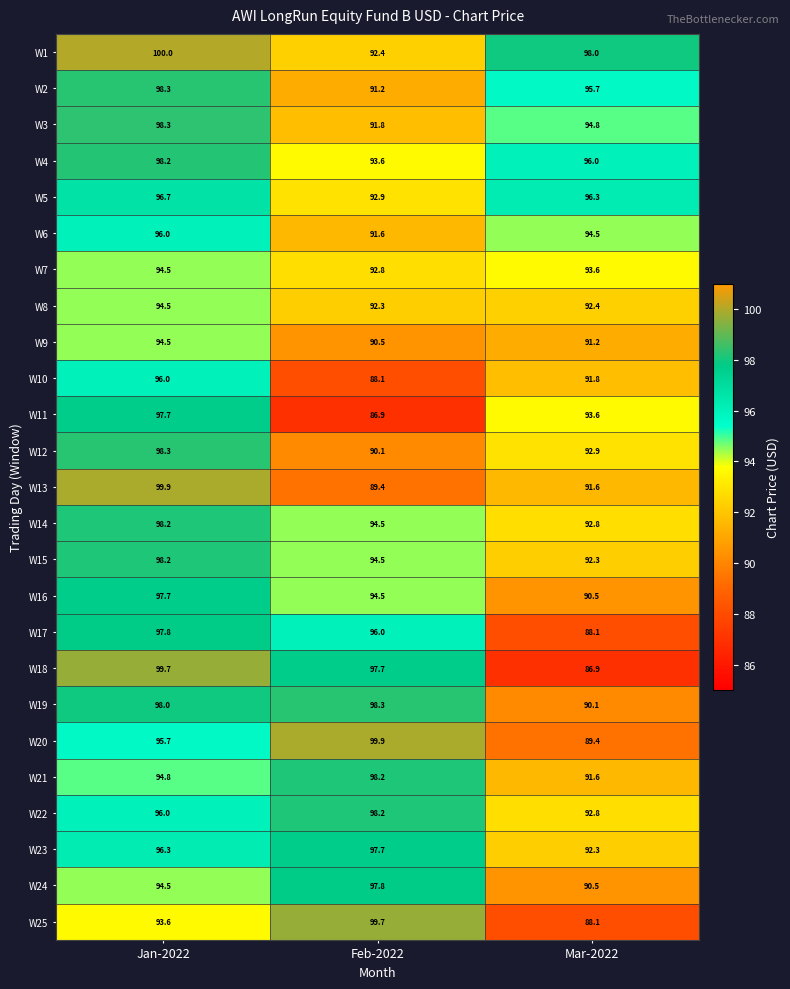

What is the average value of the W8 series?

93.1